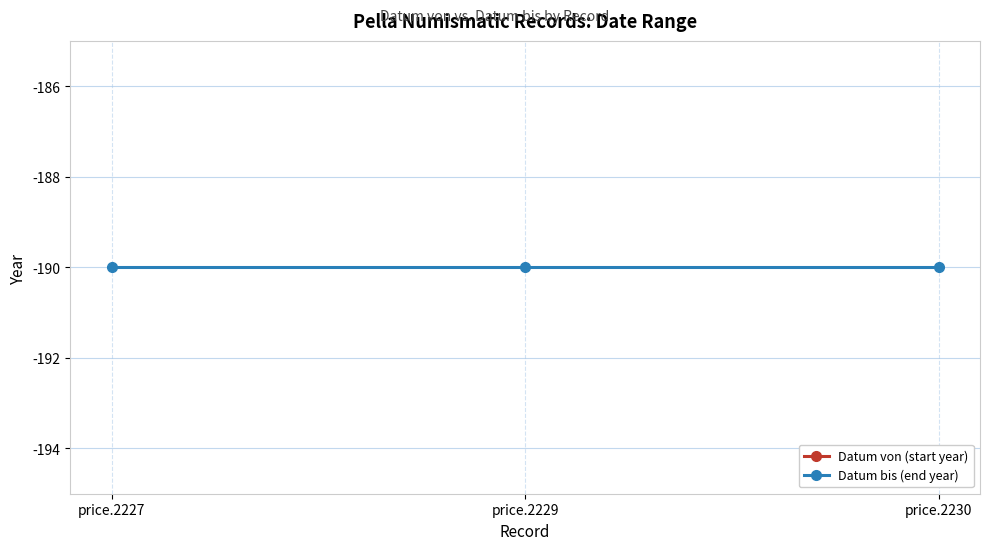

Reading left to right, extract all data points from this chart.

Datum von (start year): price.2227=-200	price.2229=-200	price.2230=-200
Datum bis (end year): price.2227=-190	price.2229=-190	price.2230=-190